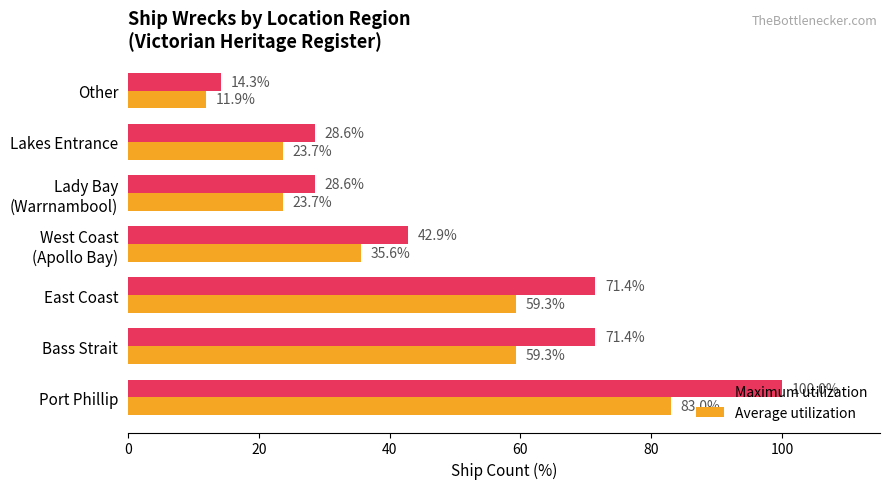

What is the difference between the maximum and minimum values in the Maximum utilization series?

85.7